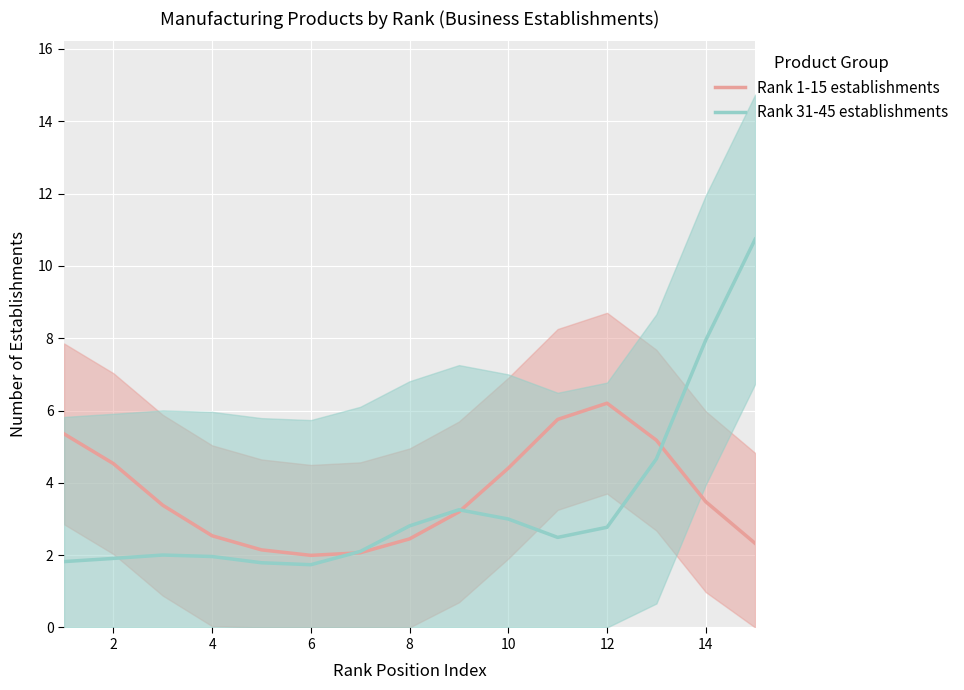

Which series ends up on top after the final intersection of Rank 31-45 establishments and Rank 1-15 establishments?

Rank 31-45 establishments